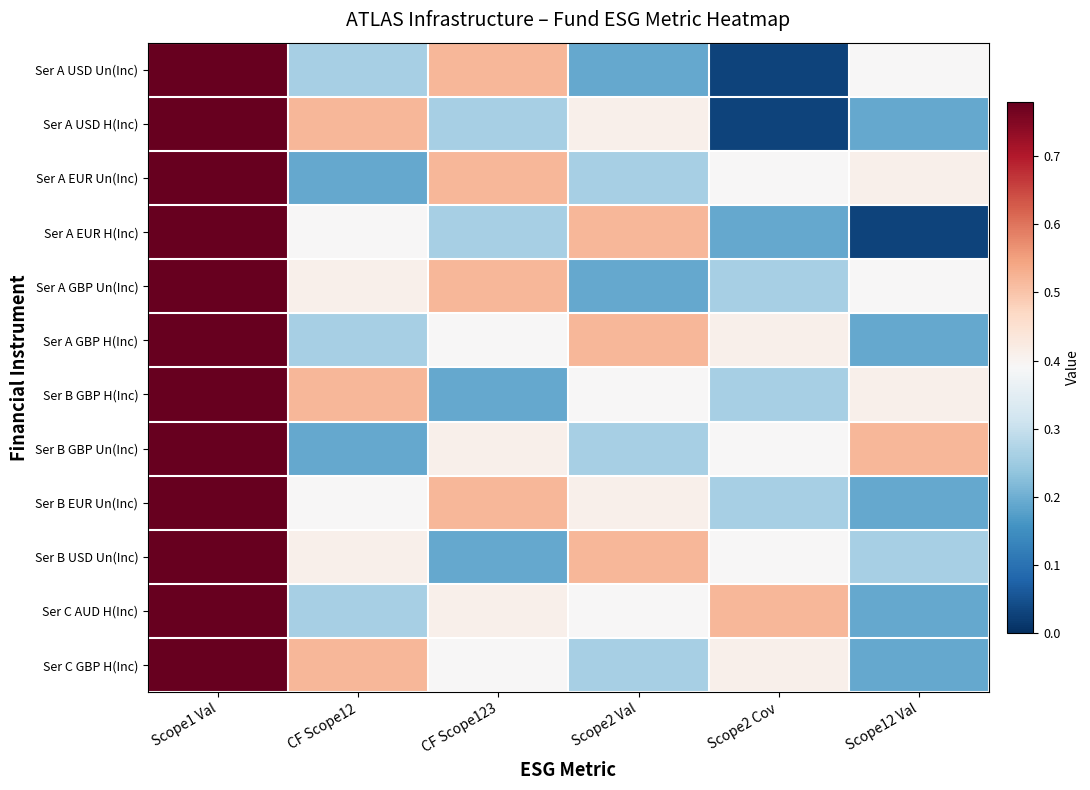

Rank the series by their maximum value, from highest to lowest.

Ser A USD Un(Inc), Ser A USD H(Inc), Ser A EUR Un(Inc), Ser A EUR H(Inc), Ser A GBP Un(Inc), Ser A GBP H(Inc), Ser B GBP H(Inc), Ser B GBP Un(Inc), Ser B EUR Un(Inc), Ser B USD Un(Inc), Ser C AUD H(Inc), Ser C GBP H(Inc)